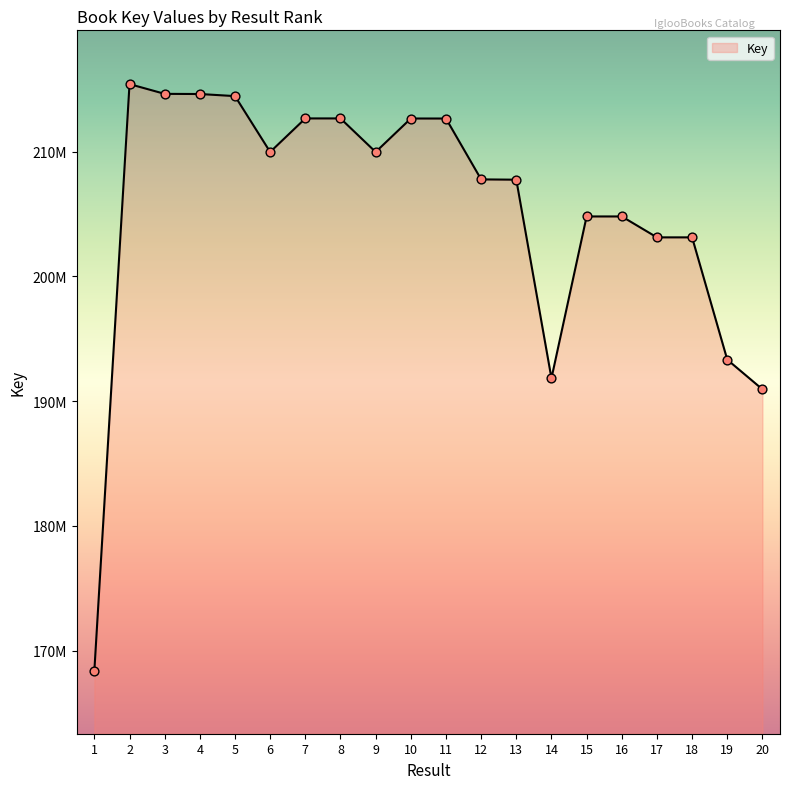

What is the change in value from 6 to 11?

+2680750